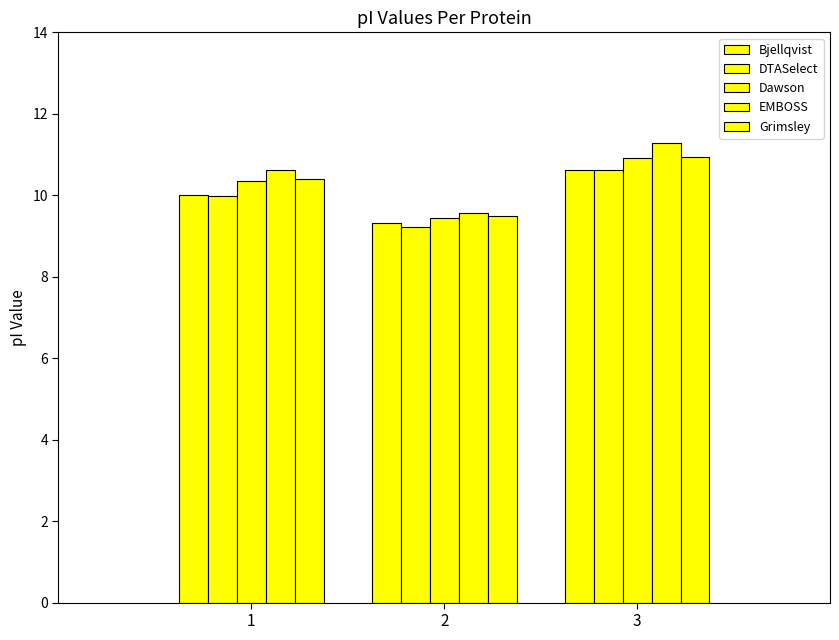

What is the value of the EMBOSS bar at the 3rd from the left?

11.3